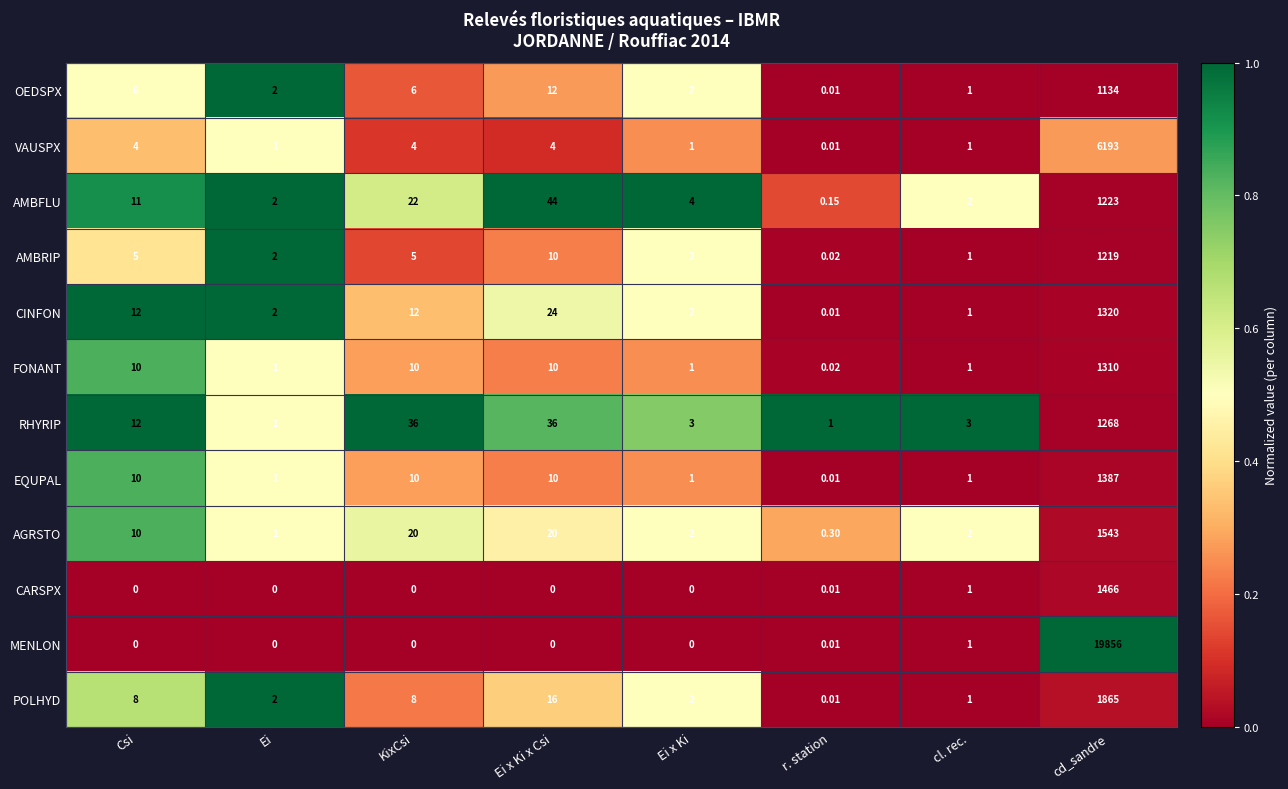

Which series has the largest range (max minus min)?

MENLON